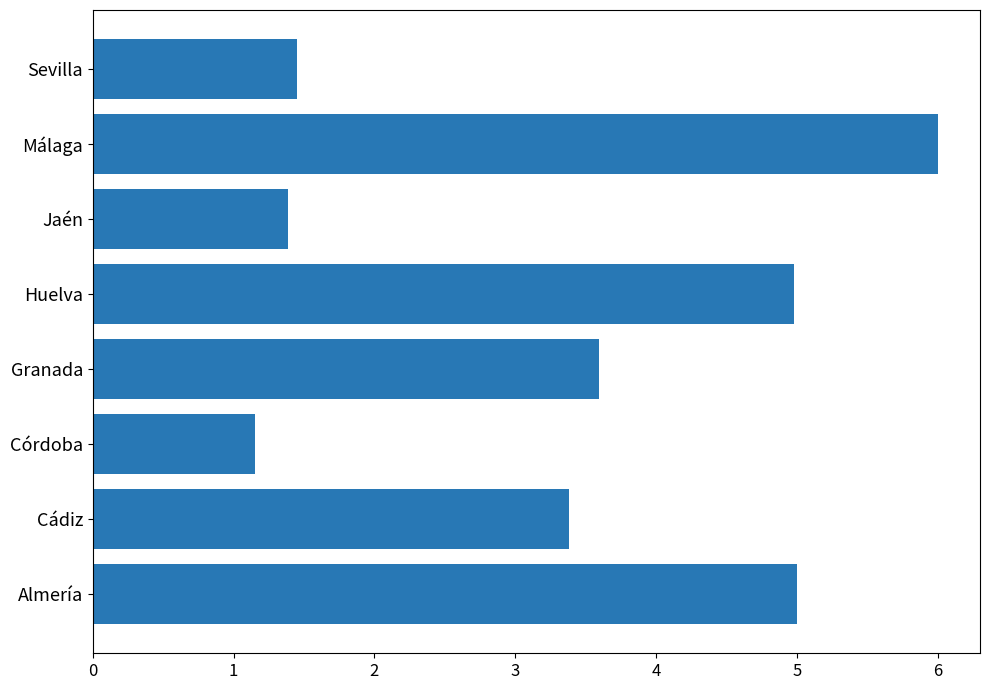

Where is the data nearest to the value 3?

Cádiz